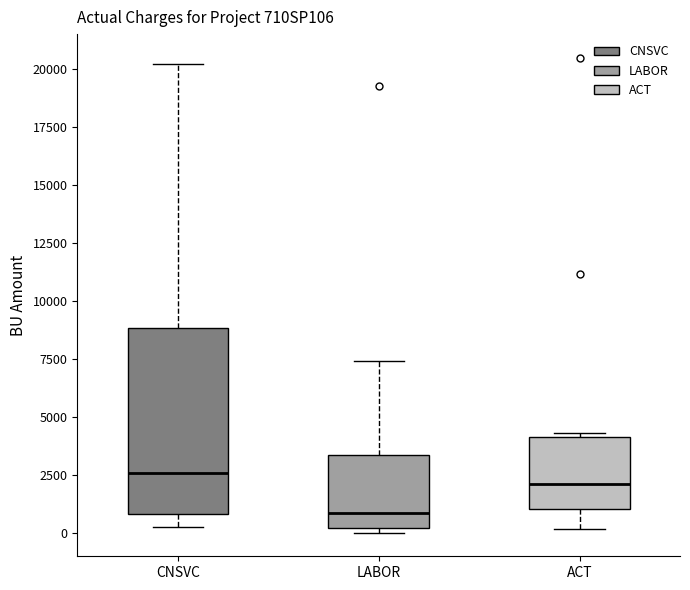

Reading left to right, read every box against the y-axis: the position of its median line, the range the box covers, and the ends of its whiskers. The values are not printed on the chart, so give them approximately, as read against the axis.

CNSVC: median 2500, box 1000 to 9000, whiskers 500 to 20000
LABOR: median 1000, box 0 to 3500, whiskers 0 (just below the box's lower edge) to 7500
ACT: median 2000, box 1000 to 4000, whiskers 0 to 4500